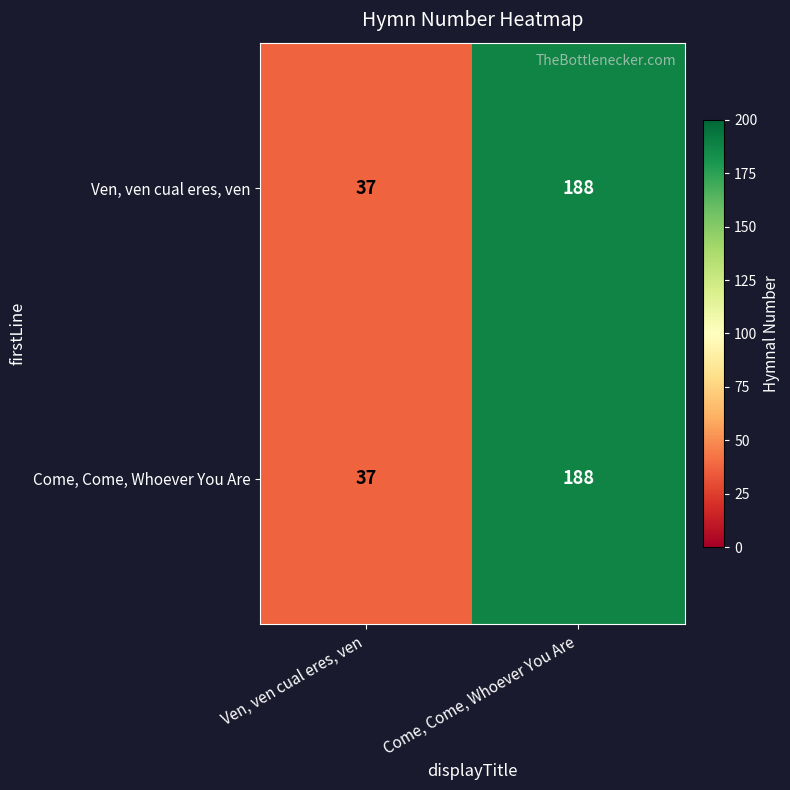

Is it true that Ven, ven cual eres, ven equals 37 at Ven, ven cual eres, ven?

True